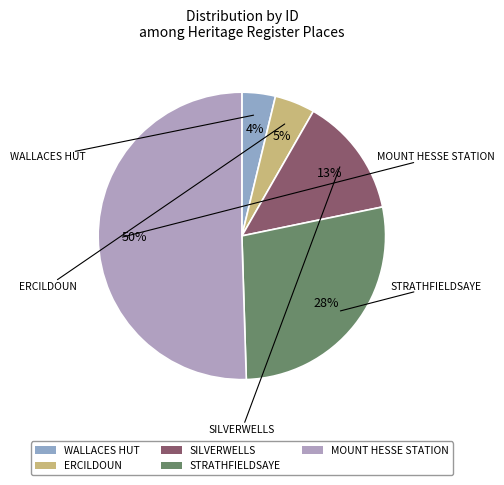

To the nearest percent, what is the average slice percentage?

20%